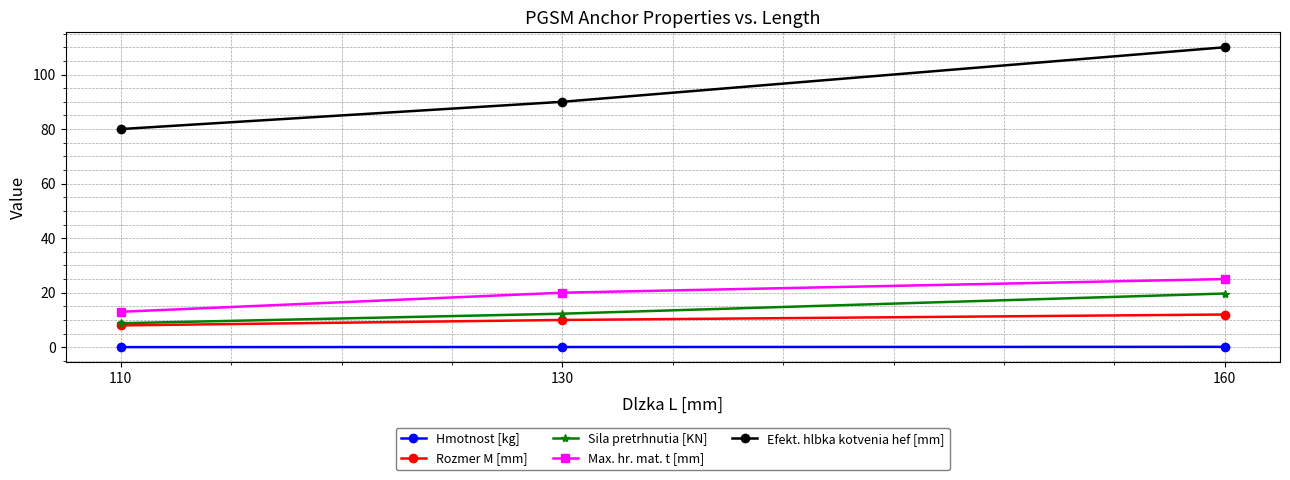

Which series changed the most between 110 and 130?

Efekt. hlbka kotvenia hef [mm]